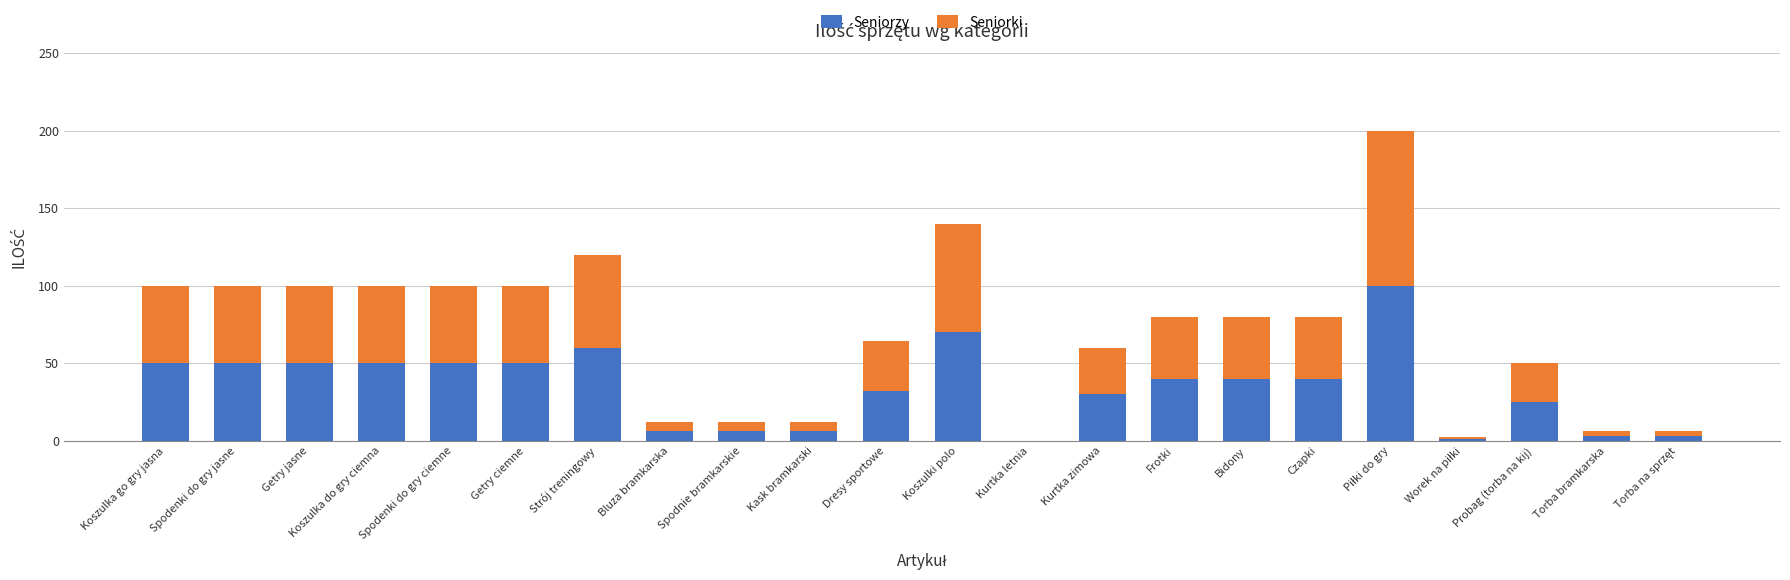

What is the highest value of the Seniorzy series?

100